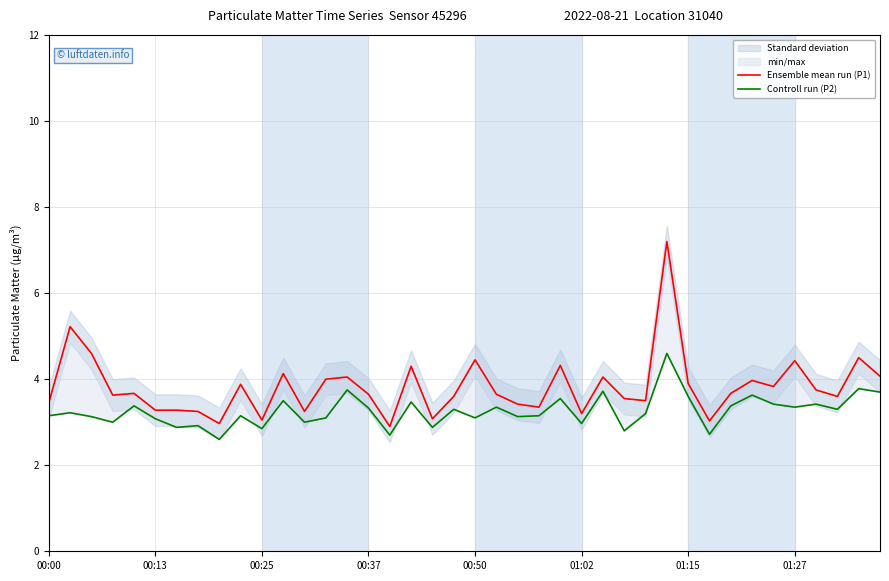

List the series in order of their overall mean, highest first.

Ensemble mean run (P1), Controll run (P2)